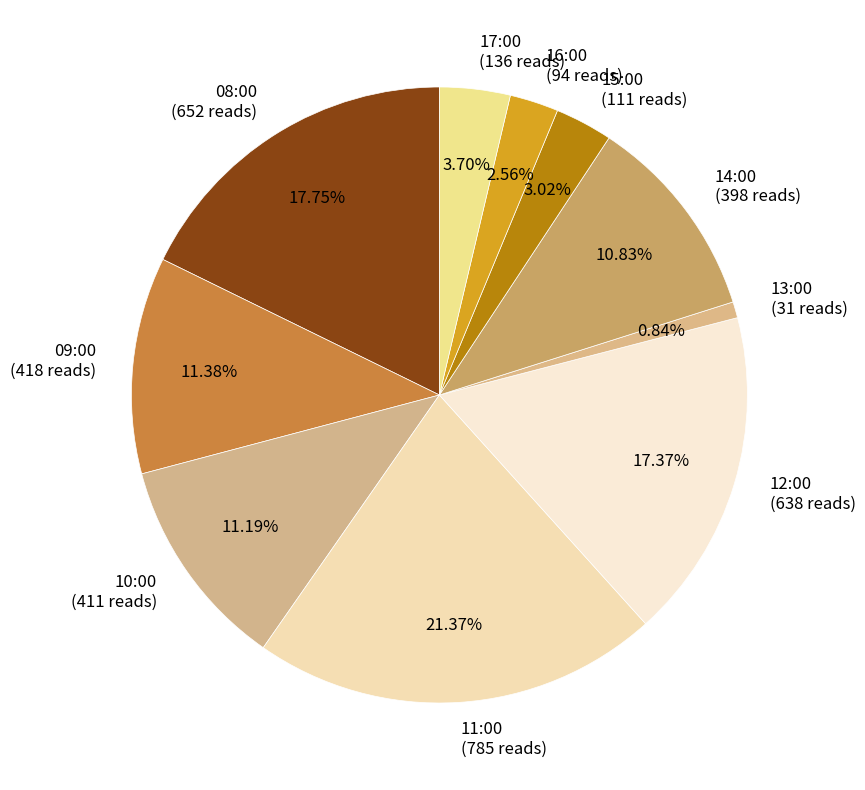

Approximately how many times larger is the value at 11:00 compared to 09:00?

1.9